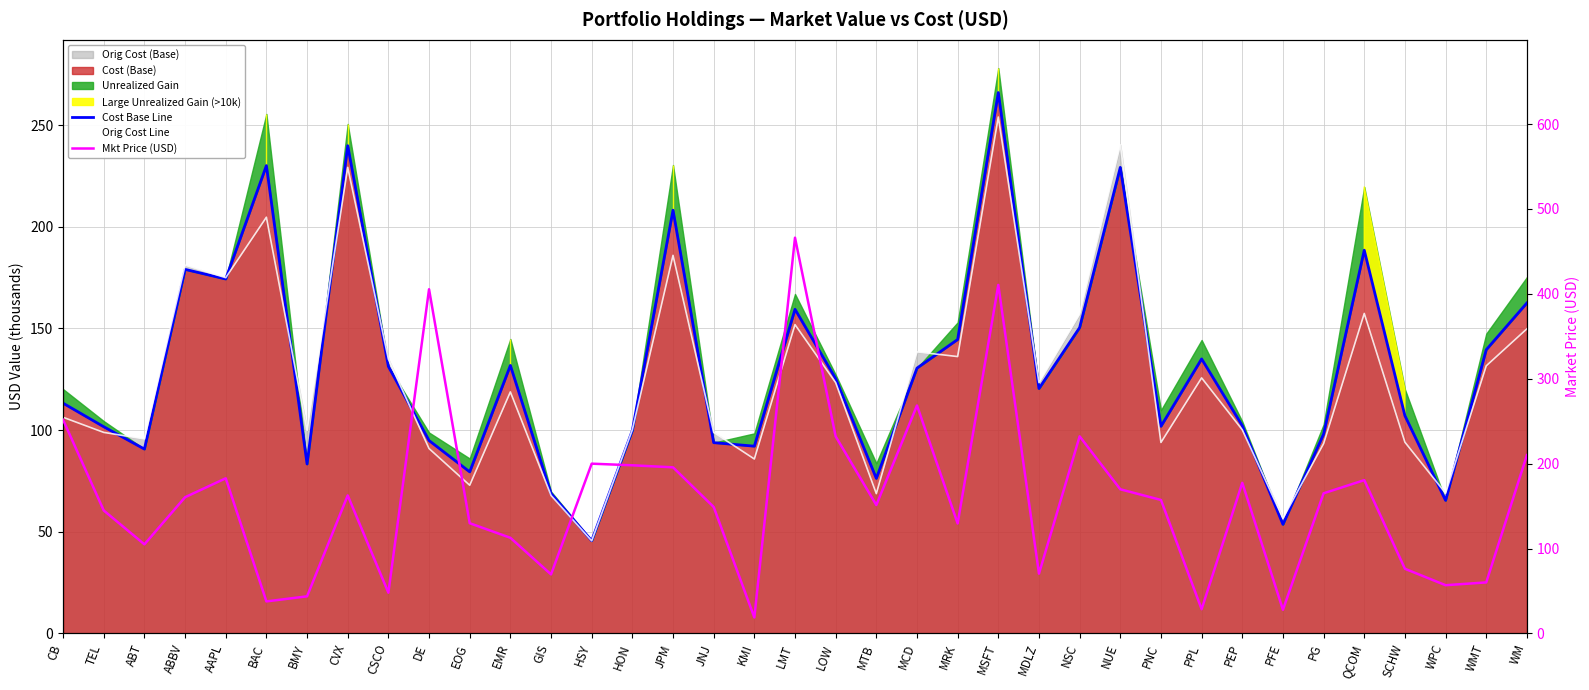

Between JPM and AAPL, which is larger?

JPM